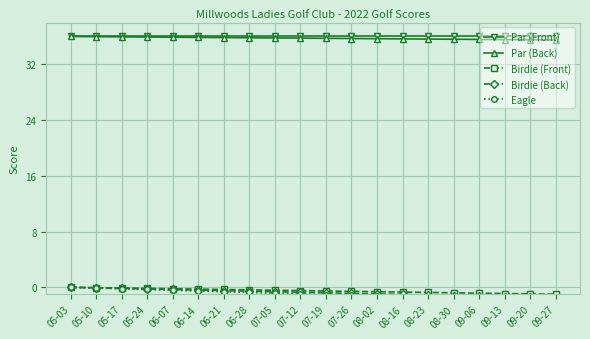

Which series has the widest spread of values?

Eagle